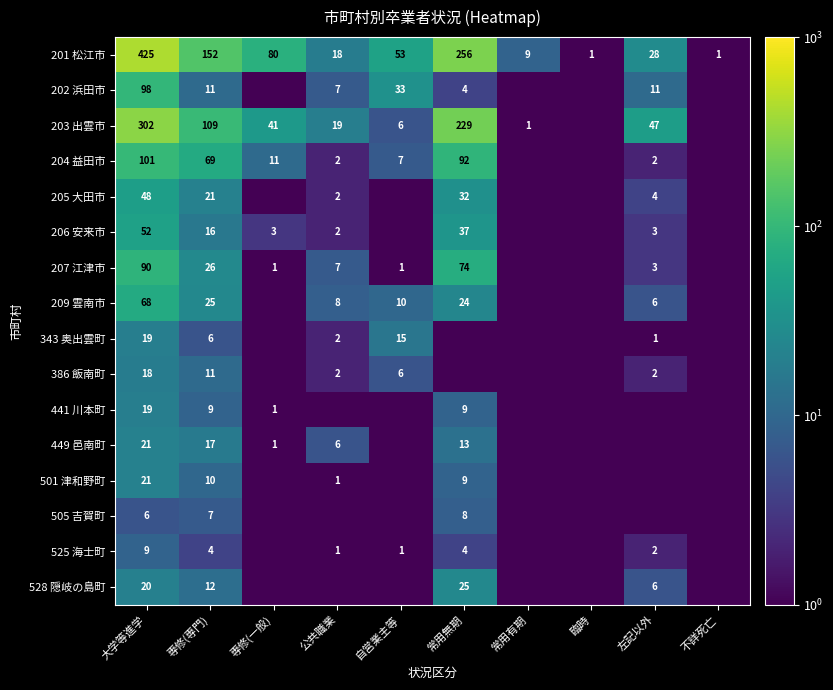

What is the difference between the 201 松江市 values at 自営業主等 and 不詳死亡?

52.0